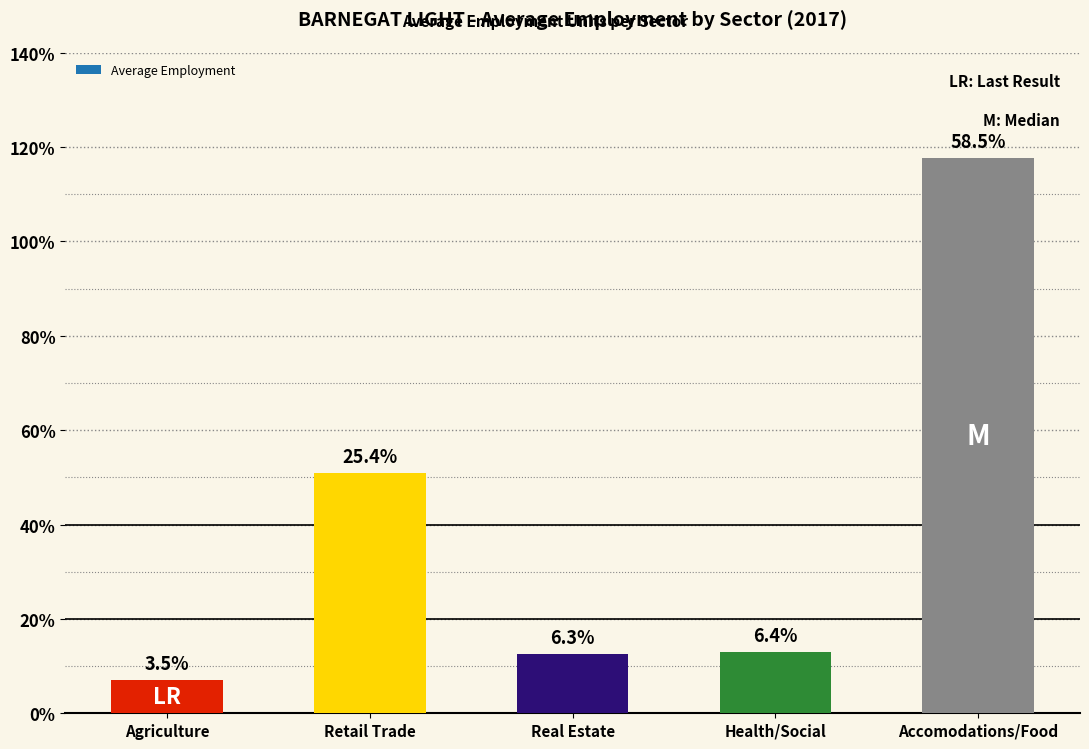

Reading left to right, what are all the values shown in this chart?

Agriculture=7.0	Retail Trade=51.0	Real Estate=12.6	Health/Social=12.9	Accomodations/Food=117.7